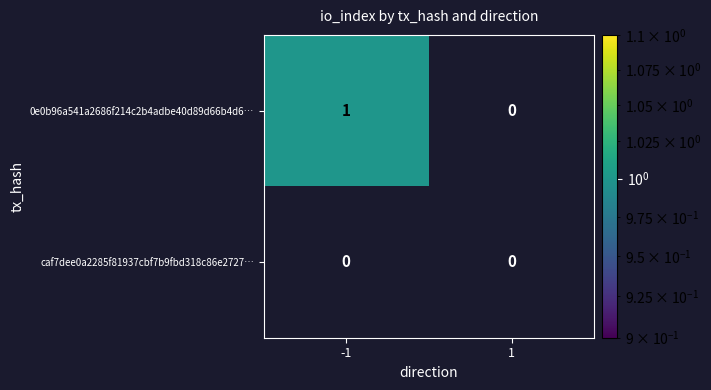

Is it true that caf7dee0a2285f81937cbf7b9fbd318c86e2727… equals 0 at -1?

True